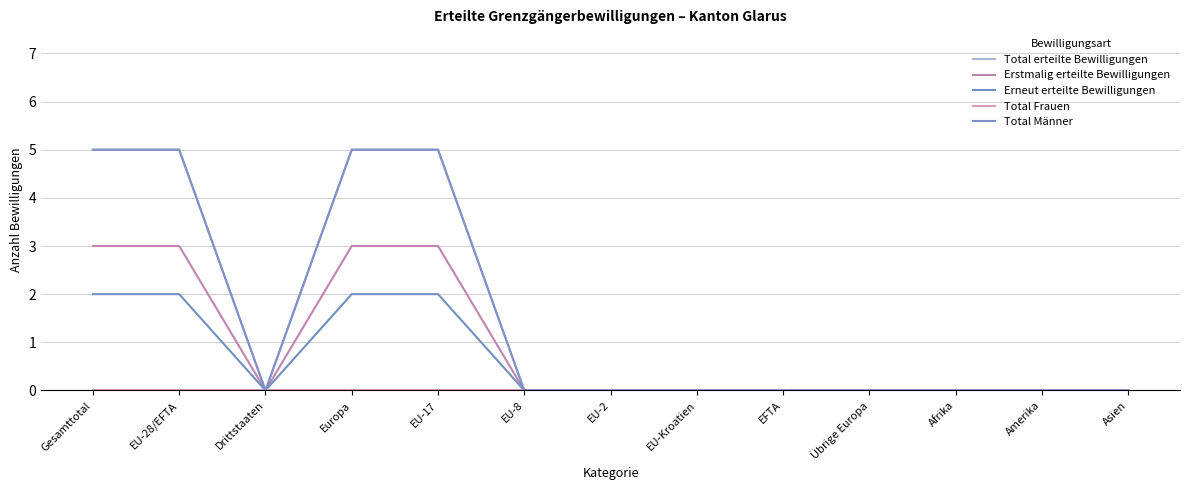

Is it true that Total Männer equals 2 at EU-17?

False